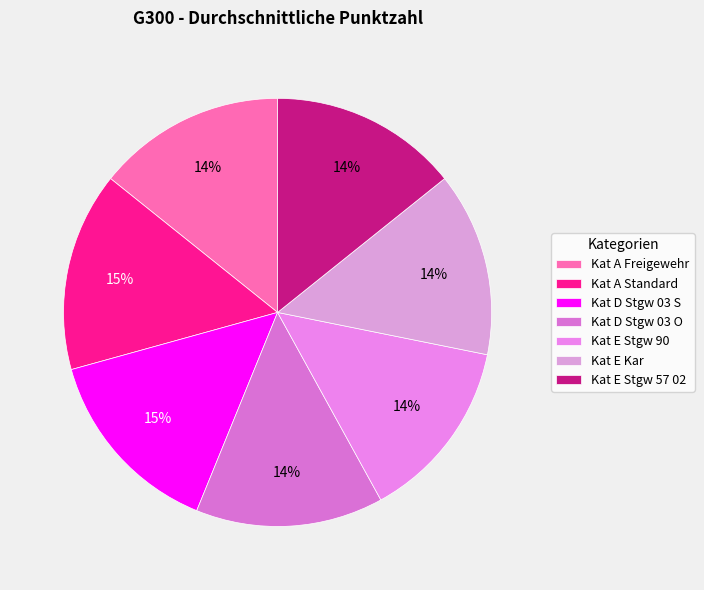

To the nearest percent, what is the combined percentage of Kat E Stgw 90 and Kat A Freigewehr?

28%